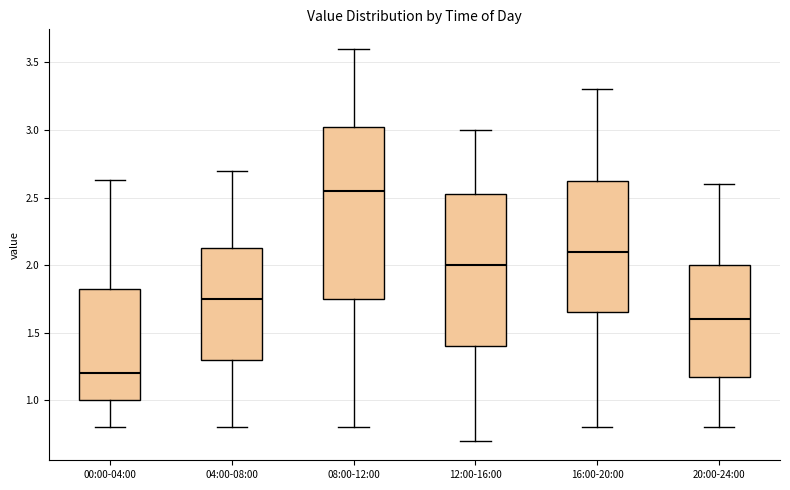

Reading left to right, read every box against the y-axis: the position of its median line, the range the box covers, and the ends of its whiskers. The values are not printed on the chart, so give them approximately, as read against the axis.

00:00-04:00: median 1.20, box 1.00 to 1.85, whiskers 0.80 to 2.65
04:00-08:00: median 1.75, box 1.30 to 2.15, whiskers 0.80 to 2.70
08:00-12:00: median 2.55, box 1.75 to 3.05, whiskers 0.80 to 3.60
12:00-16:00: median 2.00, box 1.40 to 2.55, whiskers 0.70 to 3.00
16:00-20:00: median 2.10, box 1.65 to 2.65, whiskers 0.80 to 3.30
20:00-24:00: median 1.60, box 1.20 to 2.00, whiskers 0.80 to 2.60